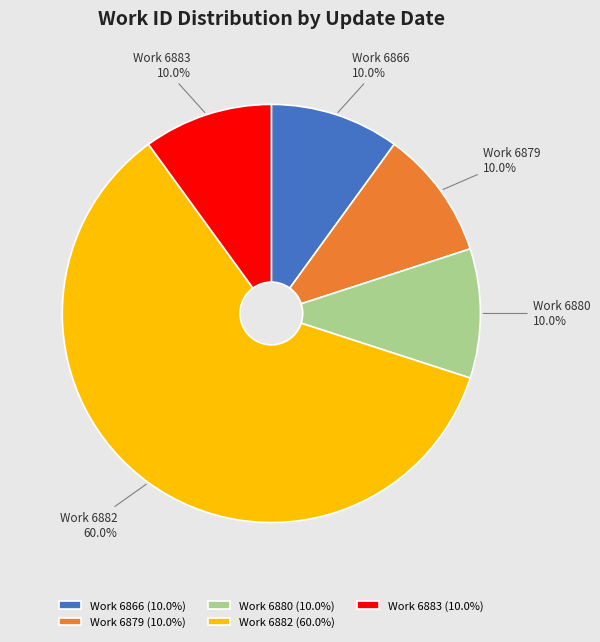

Does Work 6882 represent more than half of the total?

Yes